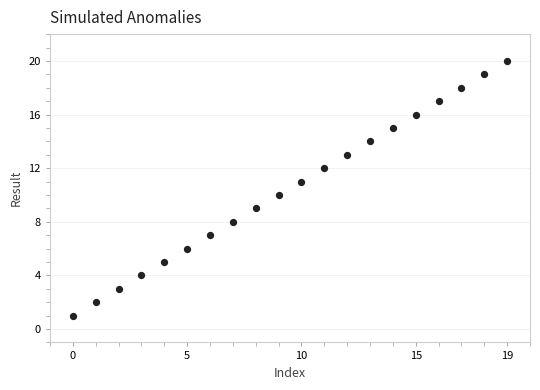

What is the range of Y values (max minus min)?

19